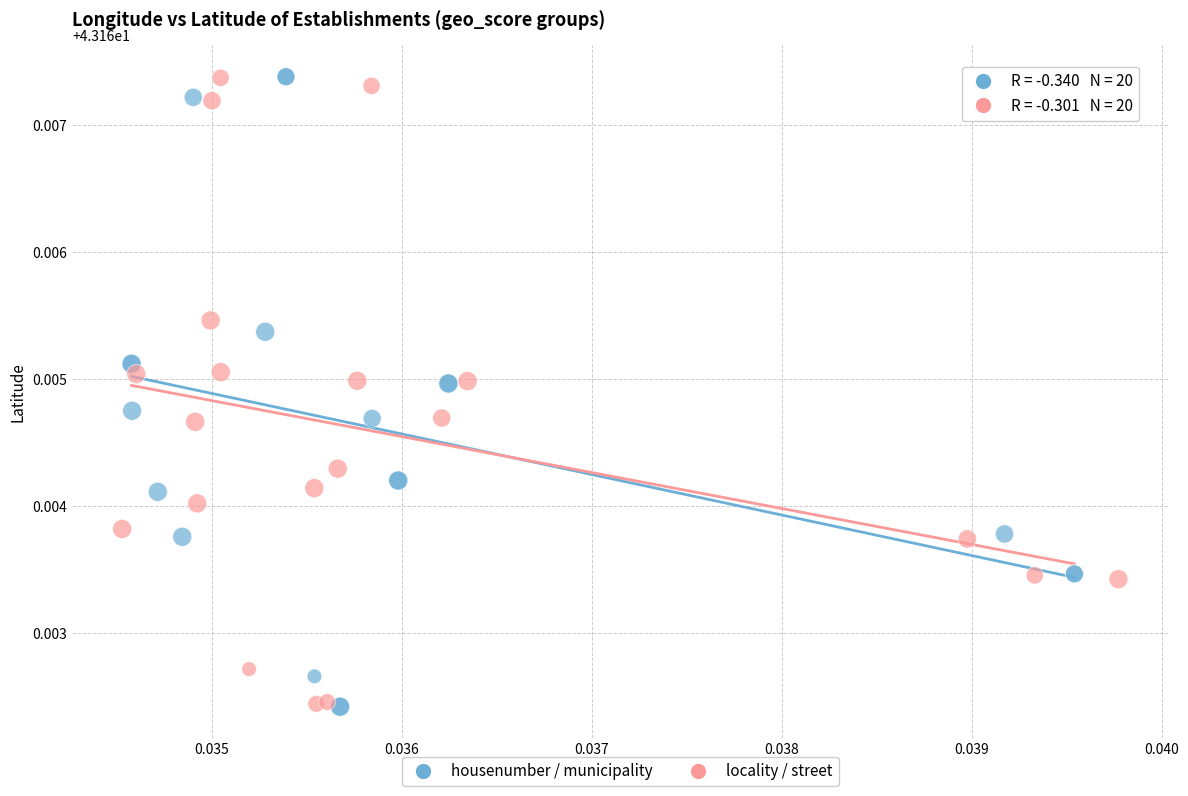

What are all the series names shown in the legend?

housenumber / municipality, locality / street